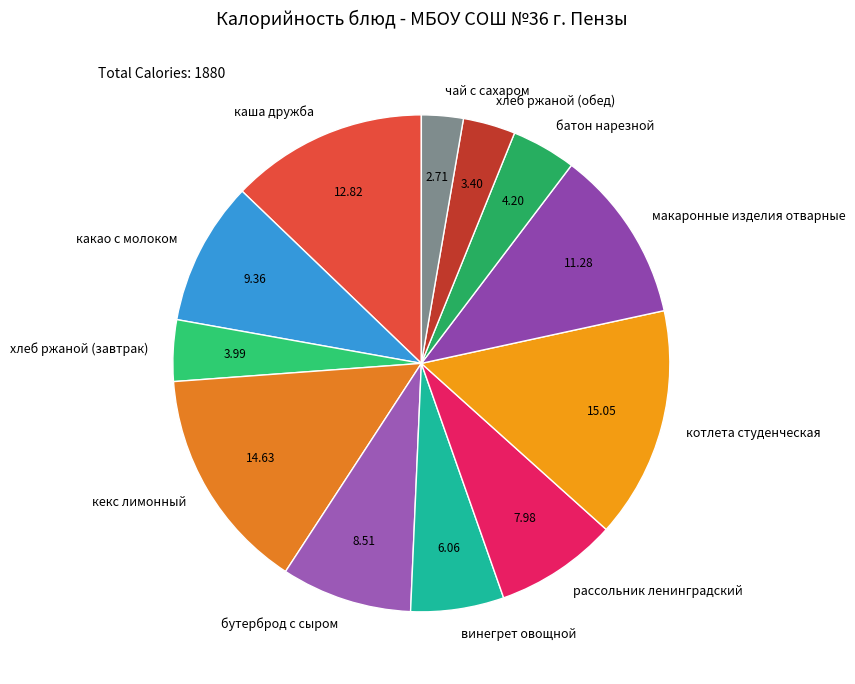

What is the ratio of the value at бутерброд с сыром to the value at хлеб ржаной (завтрак)?

2.1